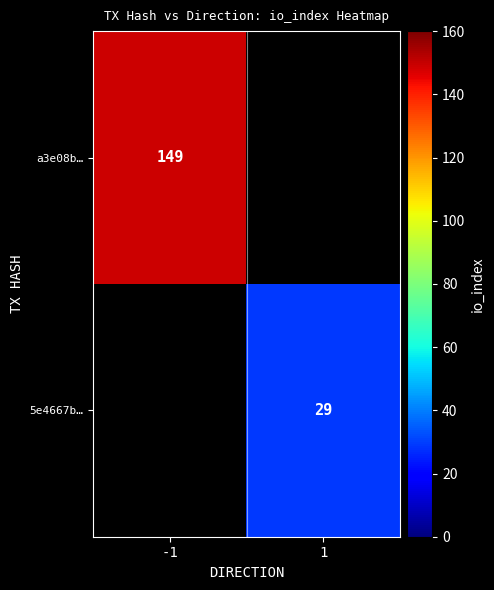

The value of a3e08b… at -1 is 149. True or false?

True